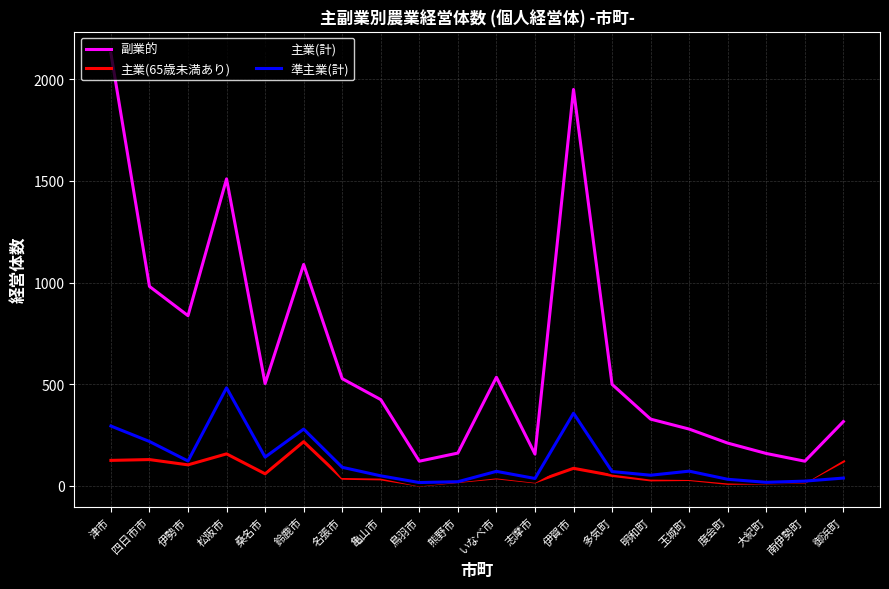

Which series has the largest total across all categories?

副業的